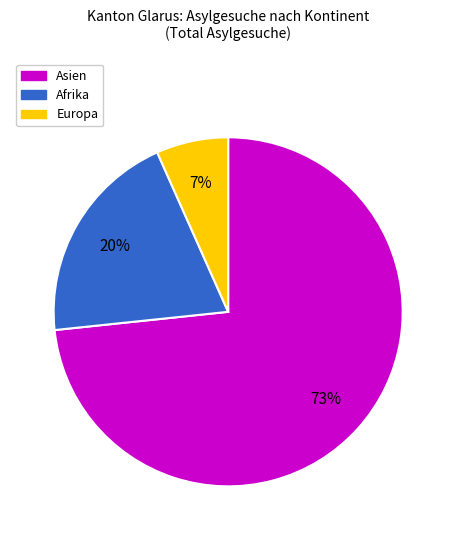

Is there a majority slice in this chart?

Yes